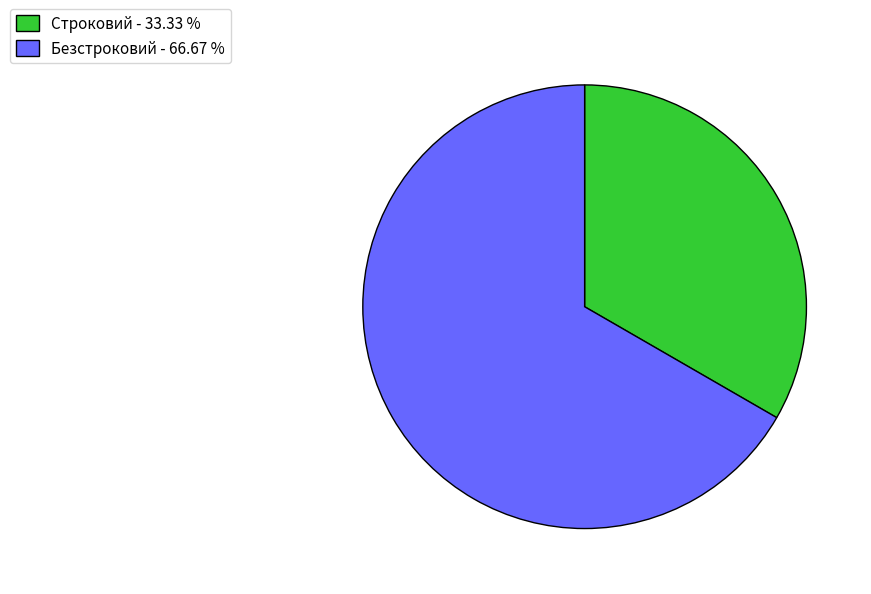

Rank the categories by value from highest to lowest.

Безстроковий, Строковий